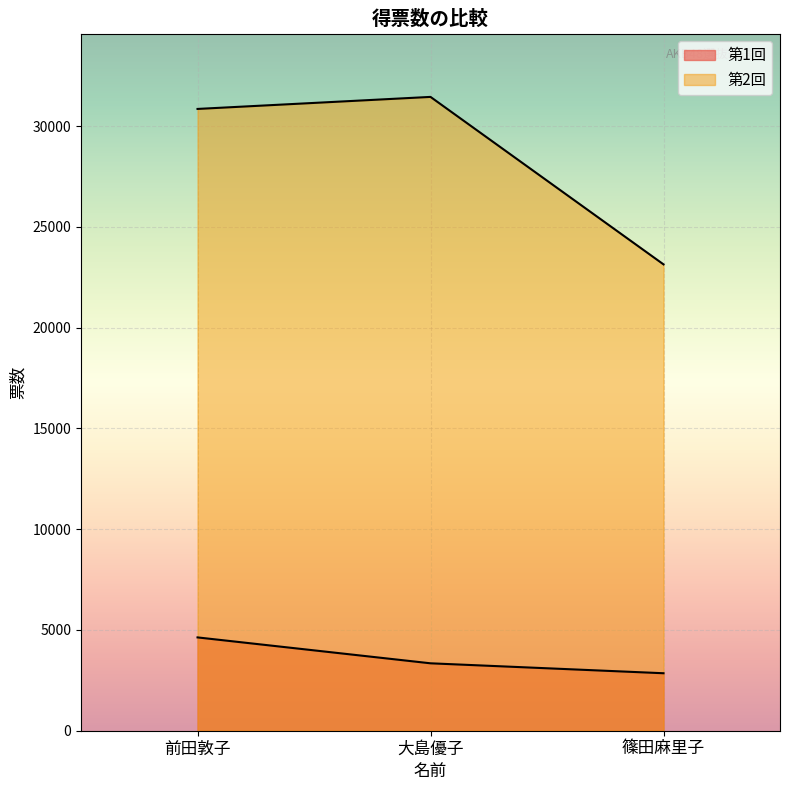

Reading left to right, transcribe all the data shown in this chart.

第1回: 4630	3345	2852
第2回: 30851	31448	23139